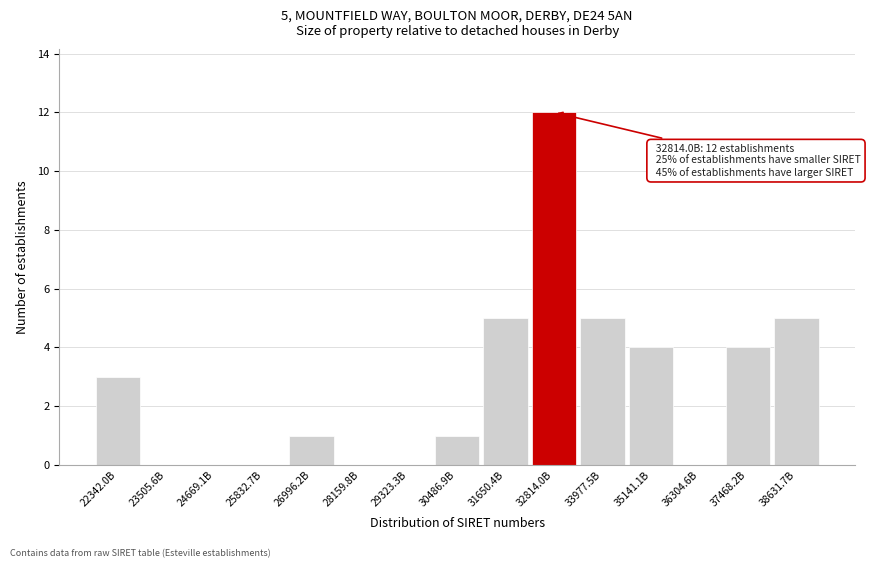

Reading left to right, list all the values displayed in this chart.

22342.0B=3	23505.6B=0	24669.1B=0	25832.7B=0	26996.2B=1	28159.8B=0	29323.3B=0	30486.9B=1	31650.4B=5	32814.0B=12	33977.5B=5	35141.1B=4	36304.6B=0	37468.2B=4	38631.7B=5